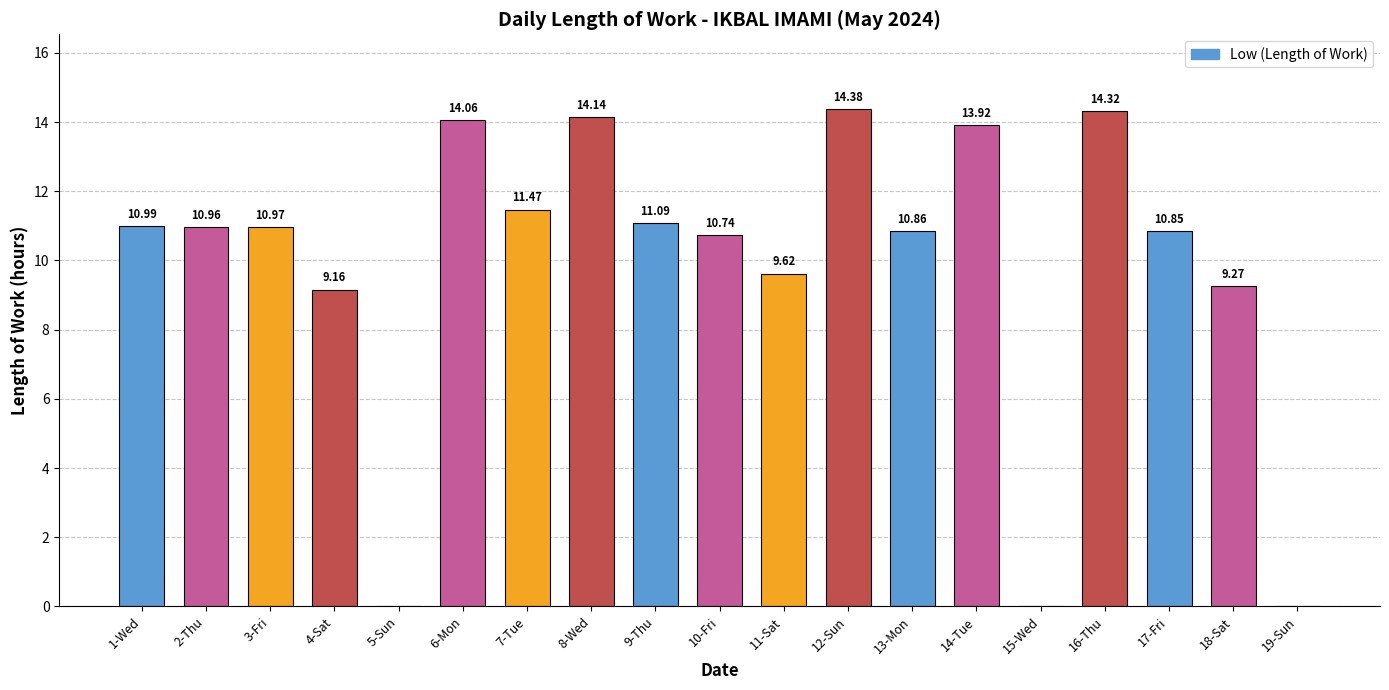

What is the change in value from 7-Tue to 12-Sun?

+2.9